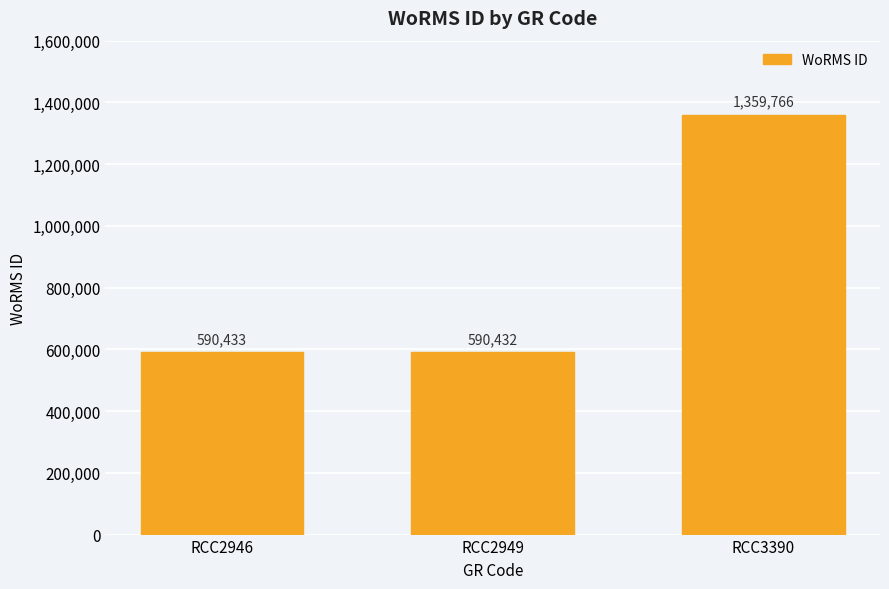

Reading left to right, transcribe all the data shown in this chart.

590433	590432	1359766